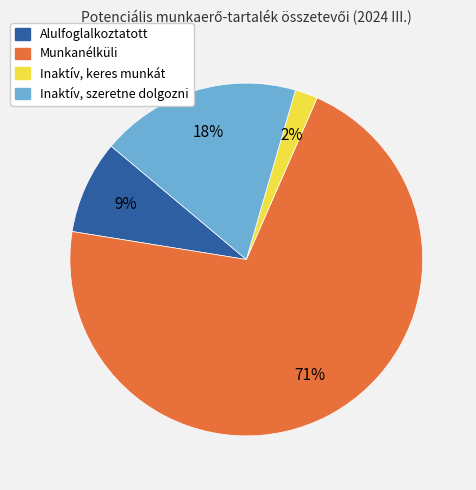

The Alulfoglalkoztatott slice represents 19% of the pie. True or false?

False